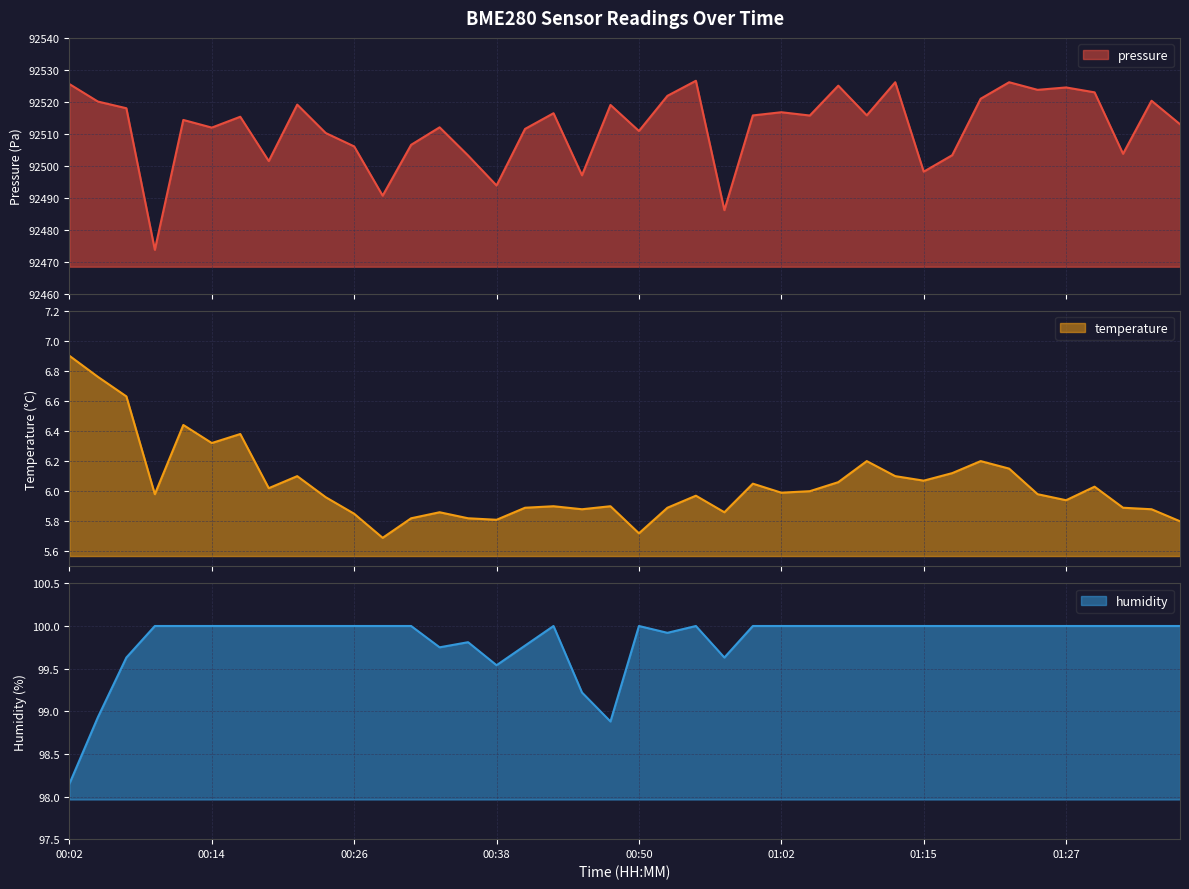

The value of pressure at 00:06 is 154477.8. True or false?

False